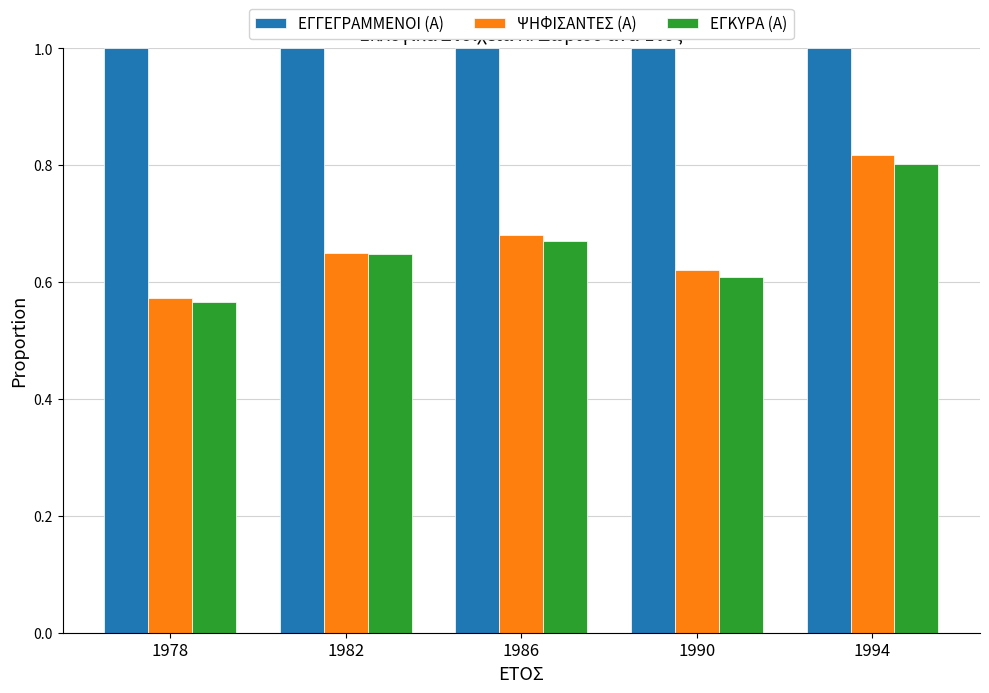

What is the sum of all ΕΓΓΕΓΡΑΜΜΕΝΟΙ (Α) values?

5.0